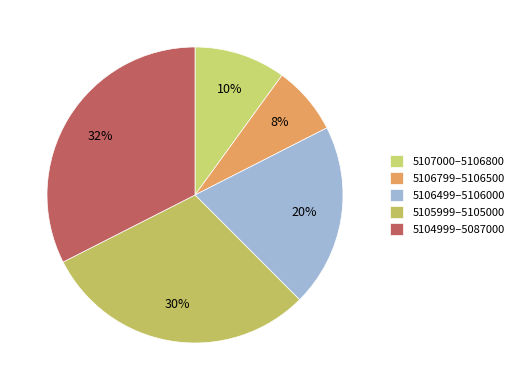

Rank the categories by value from highest to lowest.

5104999–5087000, 5105999–5105000, 5106499–5106000, 5107000–5106800, 5106799–5106500